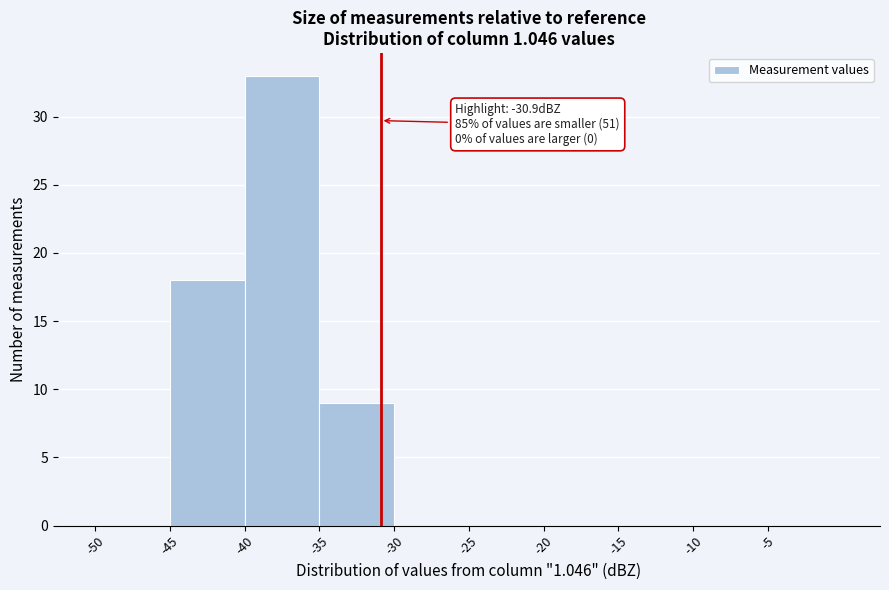

Which range on the x-axis has the tallest bar?

-40 to -35